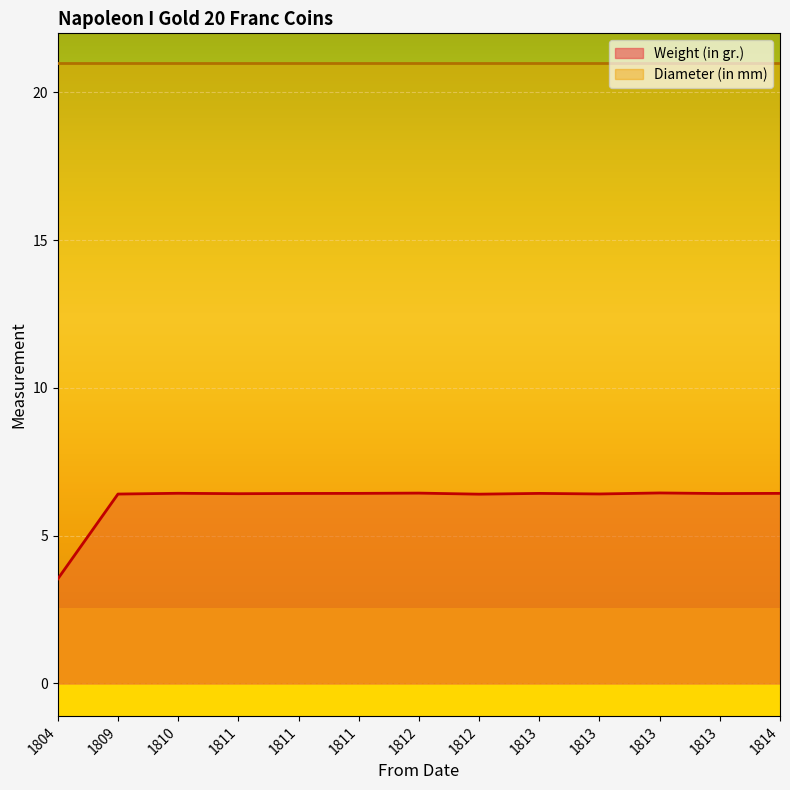

What is the value of the Diameter (in mm) point at the 11th from the left?

21.0